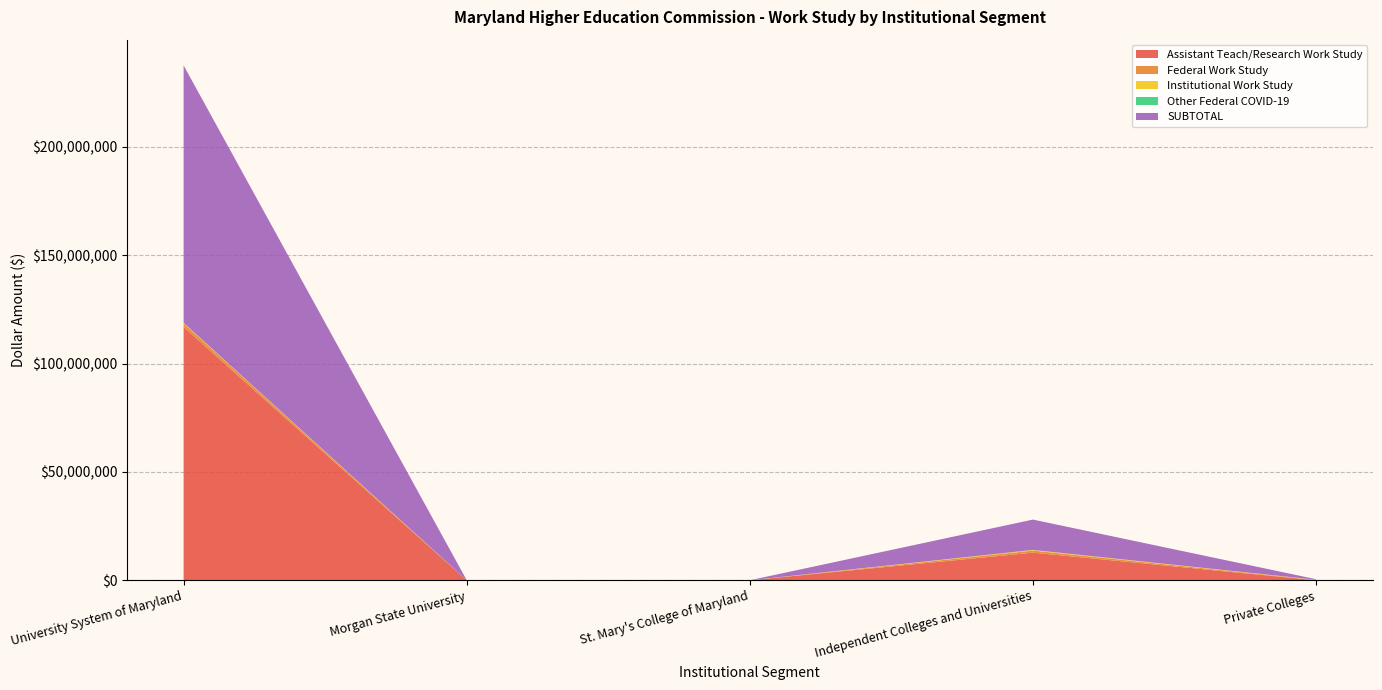

Reading left to right, transcribe all the data shown in this chart.

Assistant Teach/Research Work Study: 116847400	0	0	12740467	0
Federal Work Study: 1681549	12887	0	953548	144133
Institutional Work Study: 245806	0	0	303775	97199
Other Federal COVID-19: 1012	0	0	0	0
SUBTOTAL: 118775767	12887	0	13997790	241332